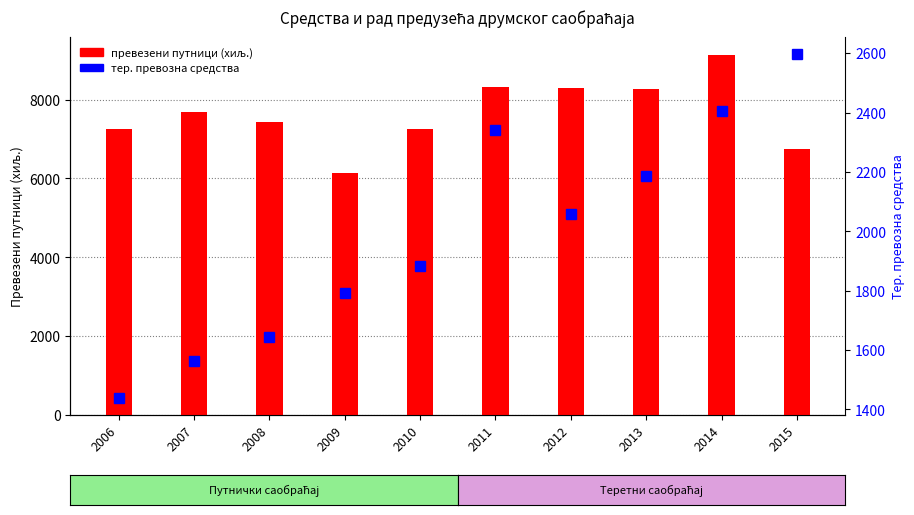

List the series in order of their overall mean, highest first.

превезени путници (хиљ.), тер. превозна средства